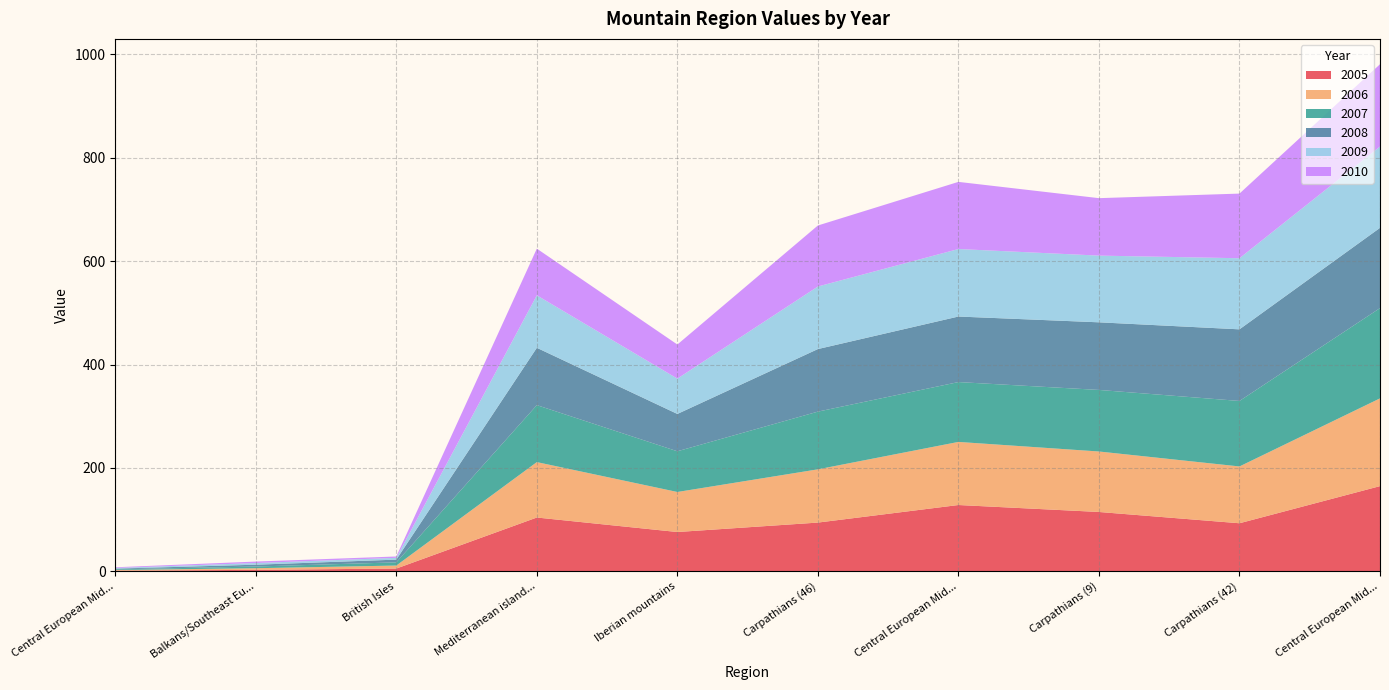

Reading left to right, list all the values displayed in this chart.

2005: 1.3	2.9	5.4	104.1	76.1	94.3	128.3	114.9	93.0	164.9
2006: 1.3	3.1	5.8	107.2	77.4	103.0	122.0	117.0	109.9	169.7
2007: 1.3	3.3	6.2	110.2	78.7	111.6	115.8	119.1	126.7	174.6
2008: 1.4	3.5	5.3	110.9	72.2	121.0	126.7	130.8	138.5	155.2
2009: 1.3	3.3	3.5	101.5	68.3	121.0	130.6	129.0	137.5	157.3
2010: 1.3	2.8	2.6	90.3	66.0	118.0	129.9	111.1	125.0	159.1